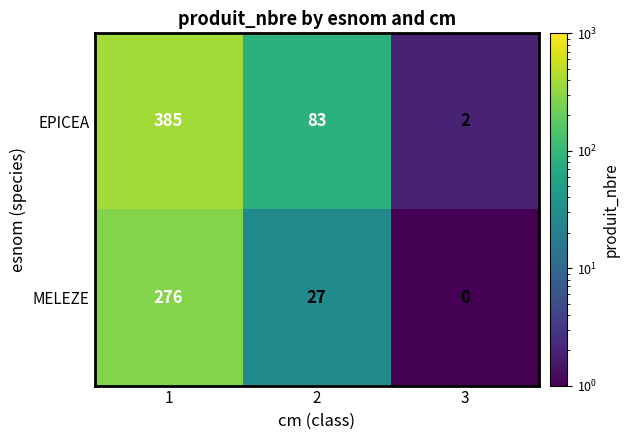

Count the number of categories in the chart.

3